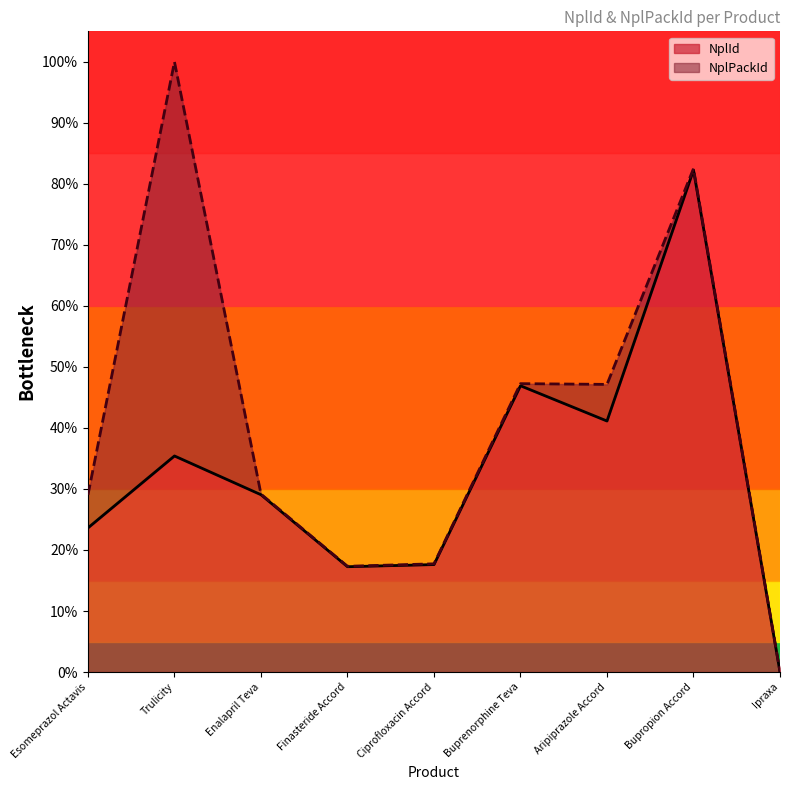

True or false: NplPackId and NplId intersect in this chart.

False